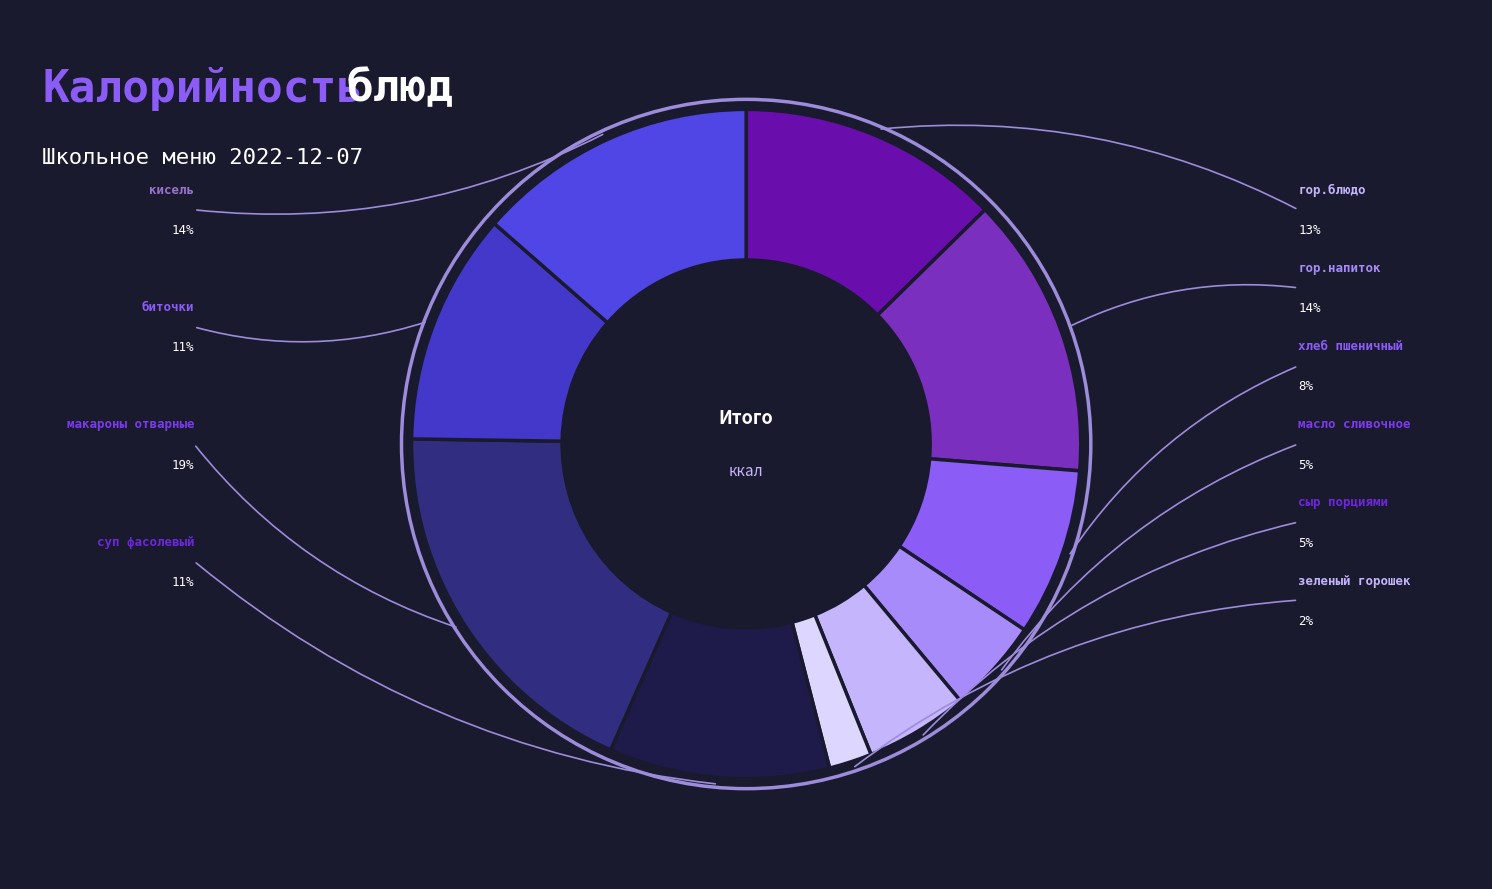

Which has a higher value, масло сливочное or кисель?

кисель